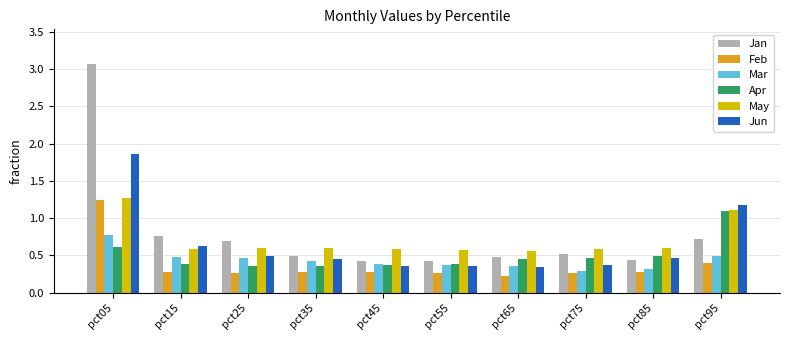

True or false: May has a value of 0.6 at pct25.

True